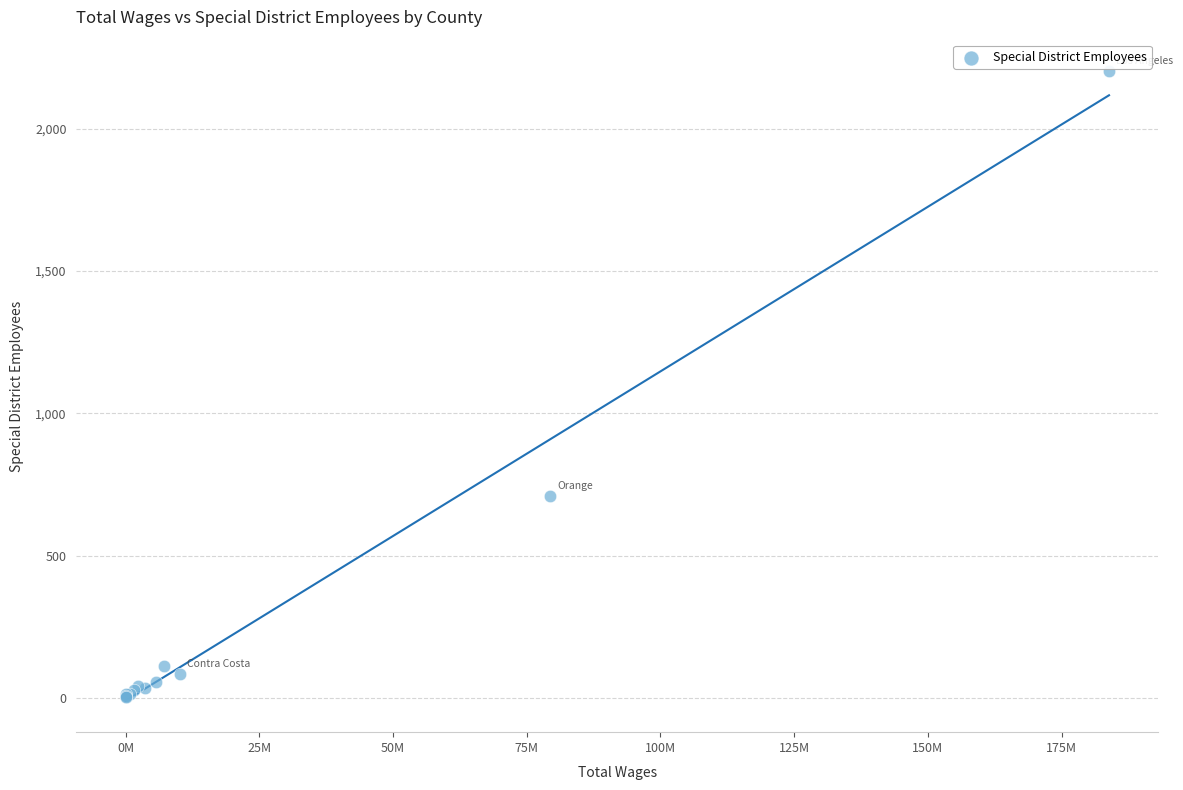

What Y value in the scatter plot is closest to 1103?

710